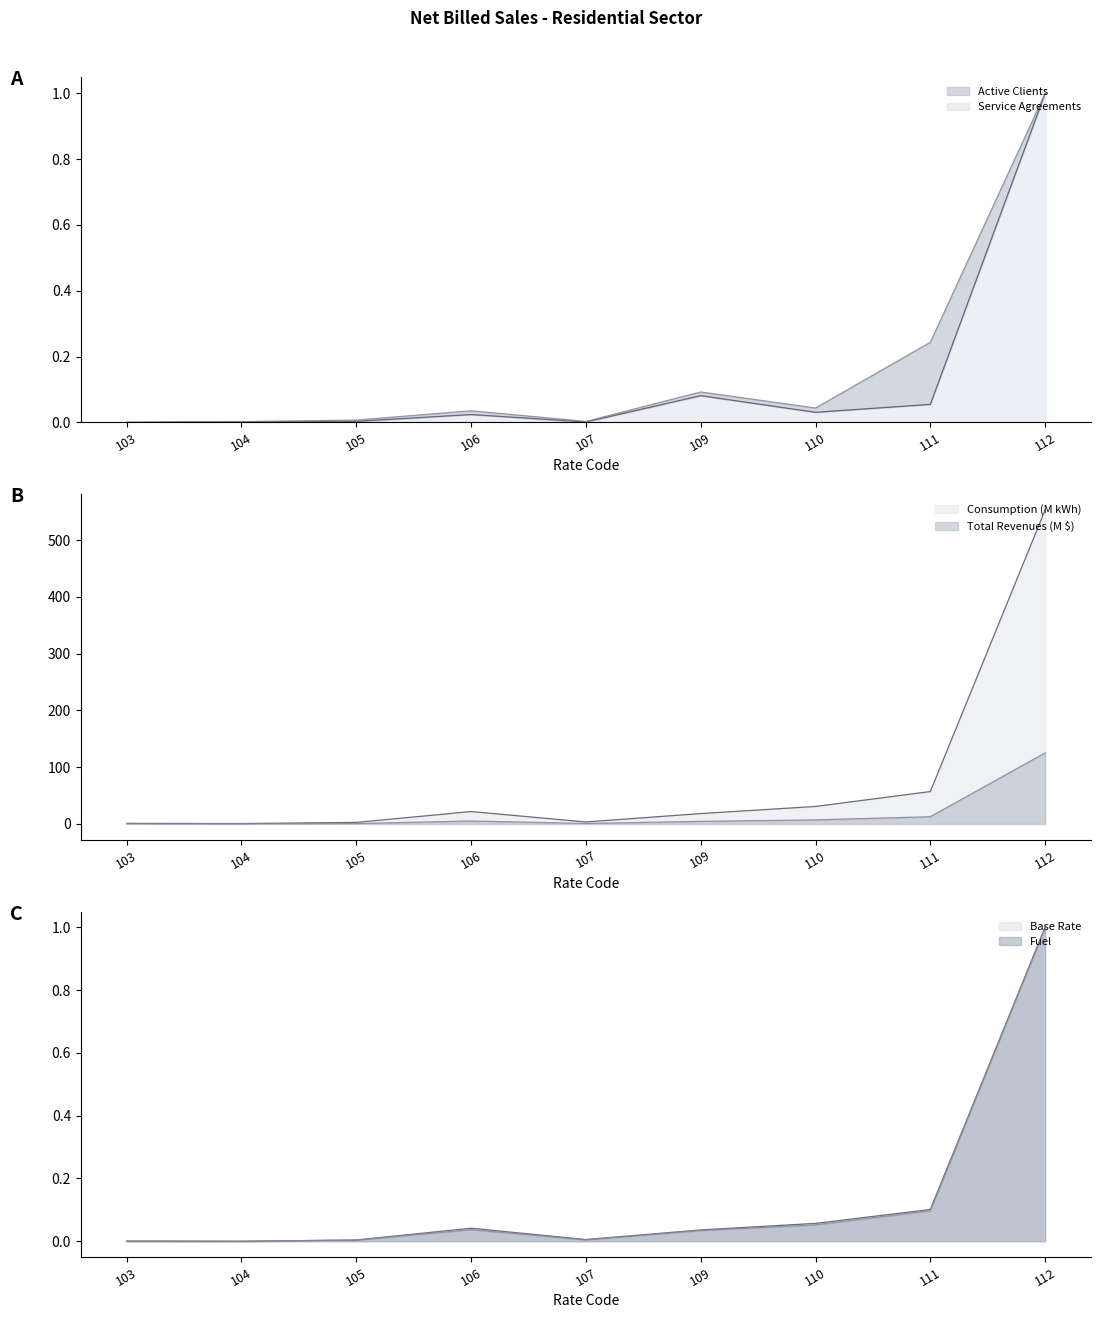

What is the greatest value displayed?

553.1